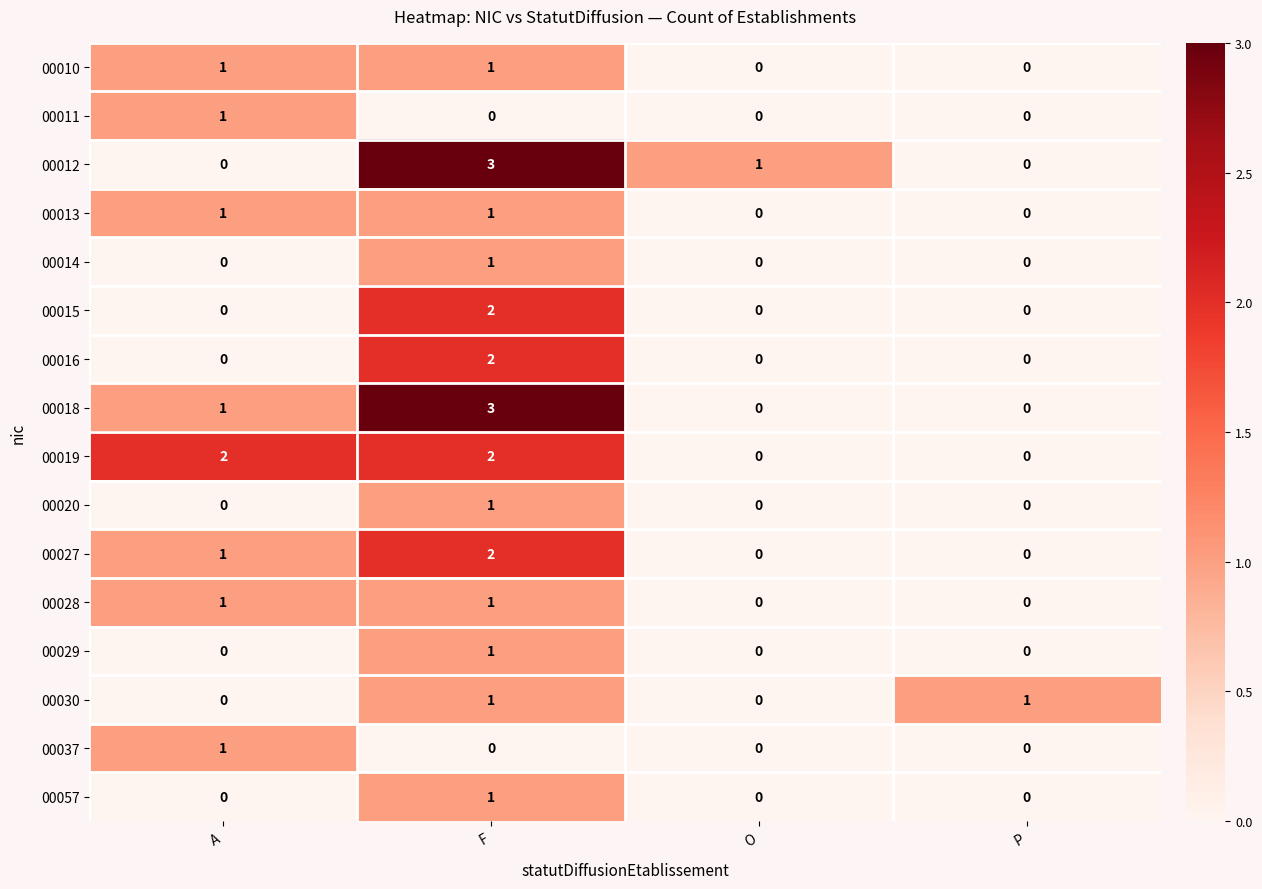

At which category is the sum across all series the highest?

F